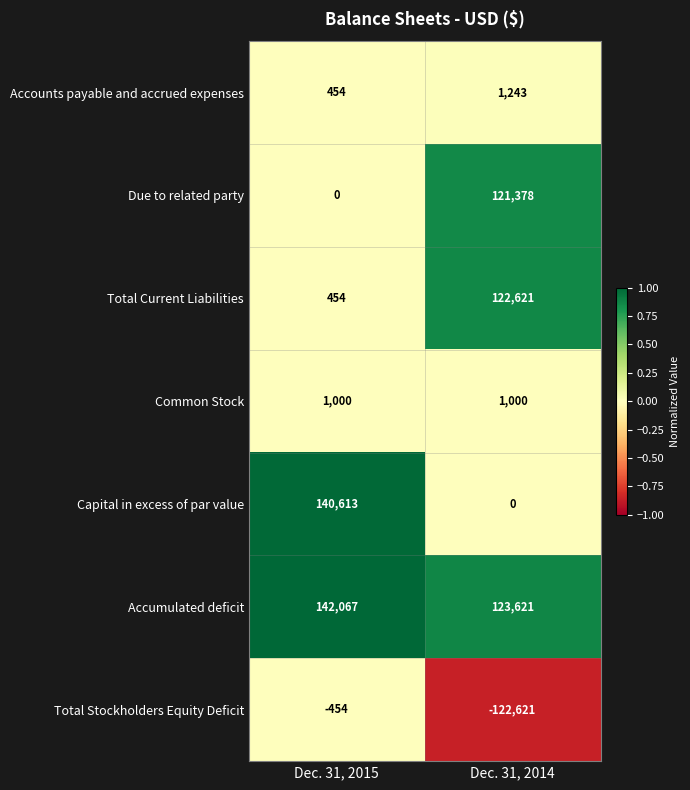

What is the difference between the maximum and minimum values in the Total Current Liabilities series?

122167